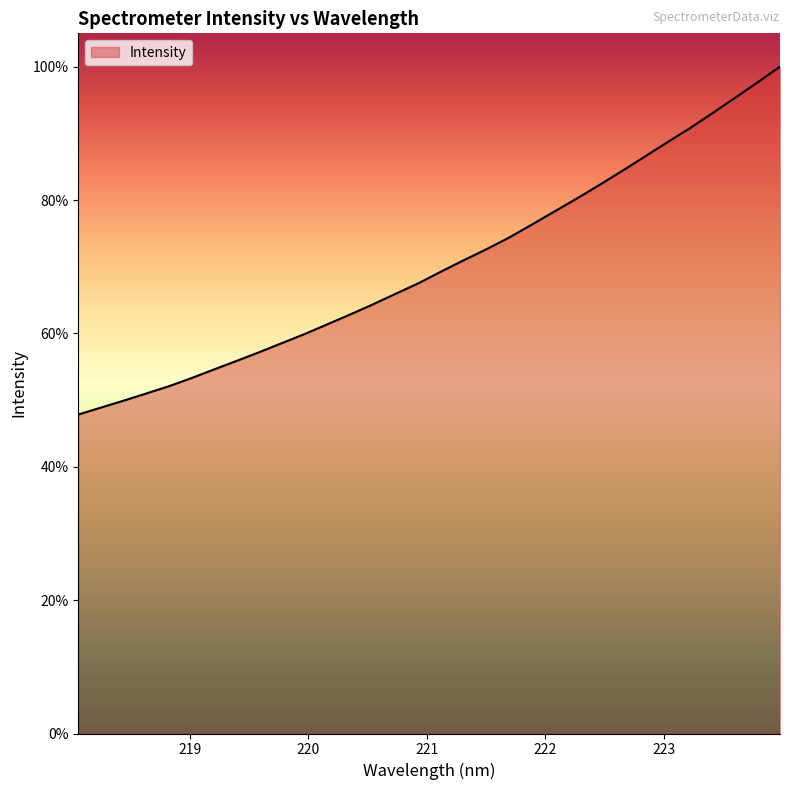

Does the chart display data point markers on the line(s)?

No